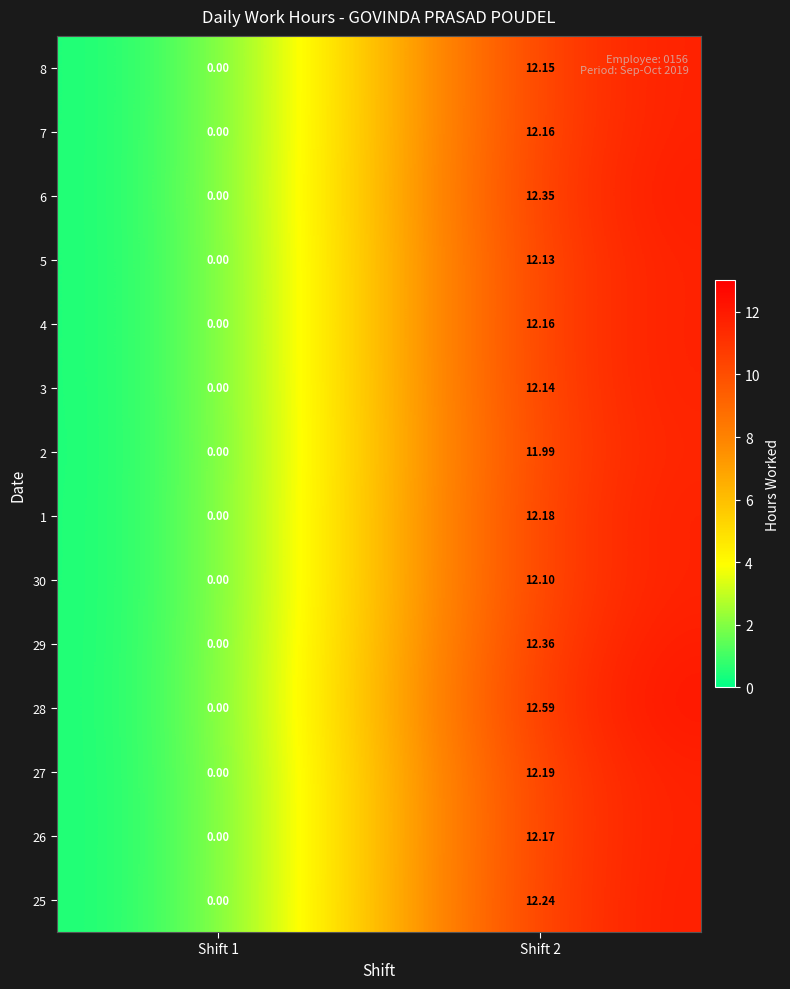

Which series has the largest range (max minus min)?

28